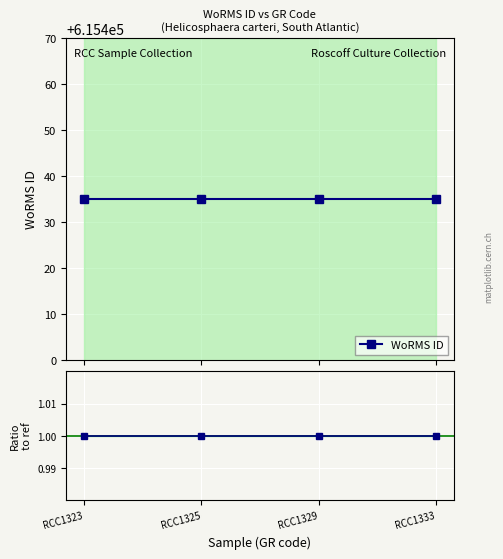

How many data points does each series have?

4